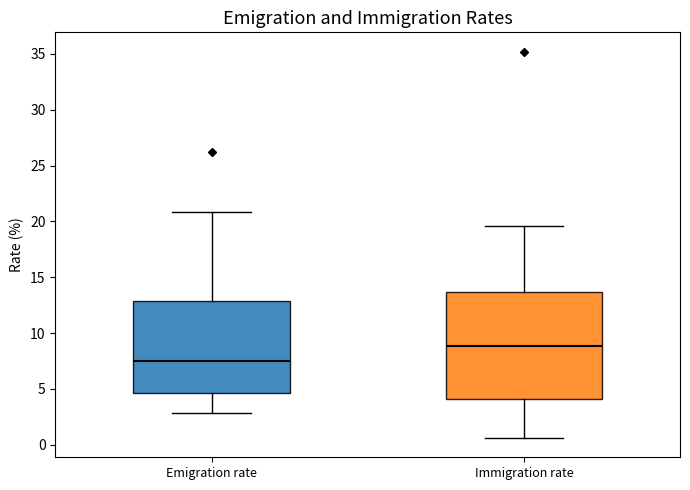

Which box is the tallest, from its lower edge to its upper edge?

Immigration rate